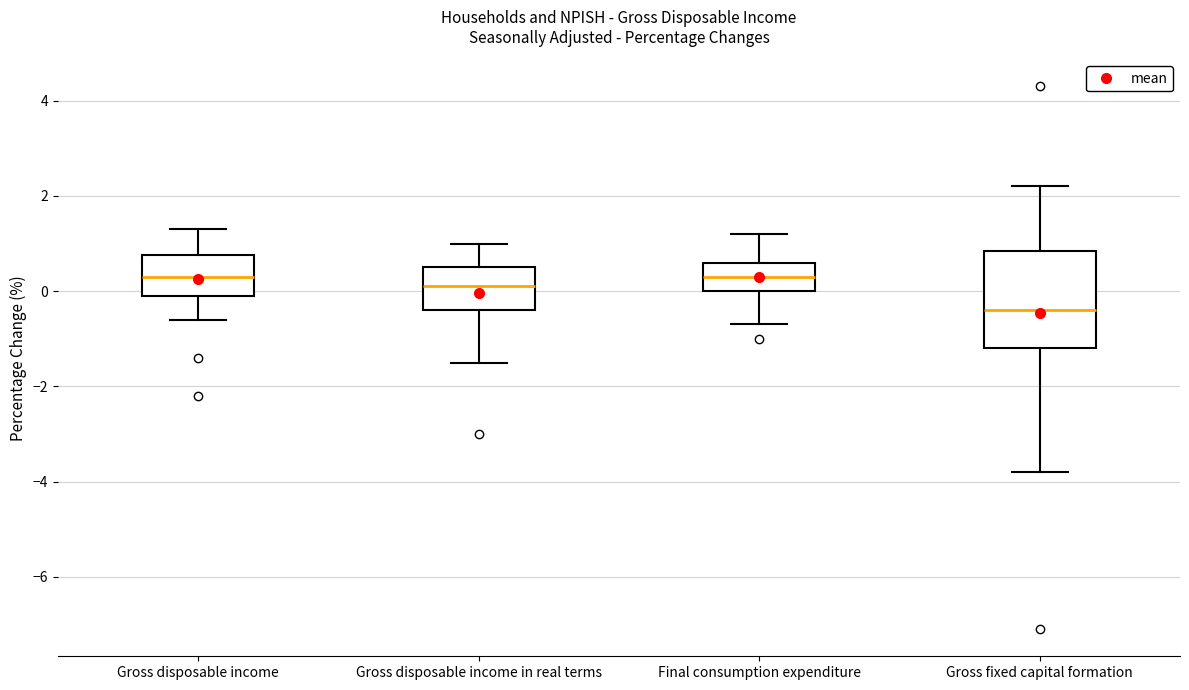

Reading left to right, read every box against the y-axis: the position of its median line, the range the box covers, and the ends of its whiskers. The values are not printed on the chart, so give them approximately, as read against the axis.

Gross disposable income: median 0.4, box 0.0 to 0.8, whiskers -0.6 to 1.4
Gross disposable income in real terms: median 0.2, box -0.4 to 0.6, whiskers -1.4 to 1.0
Final consumption expenditure: median 0.4, box 0.0 to 0.6, whiskers -0.6 to 1.2
Gross fixed capital formation: median -0.4, box -1.2 to 0.8, whiskers -3.8 to 2.2